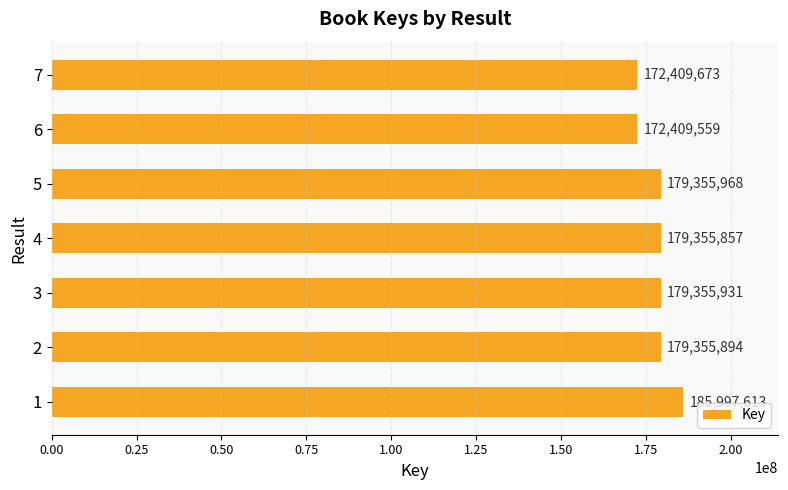

How many values are below 179355894?

3